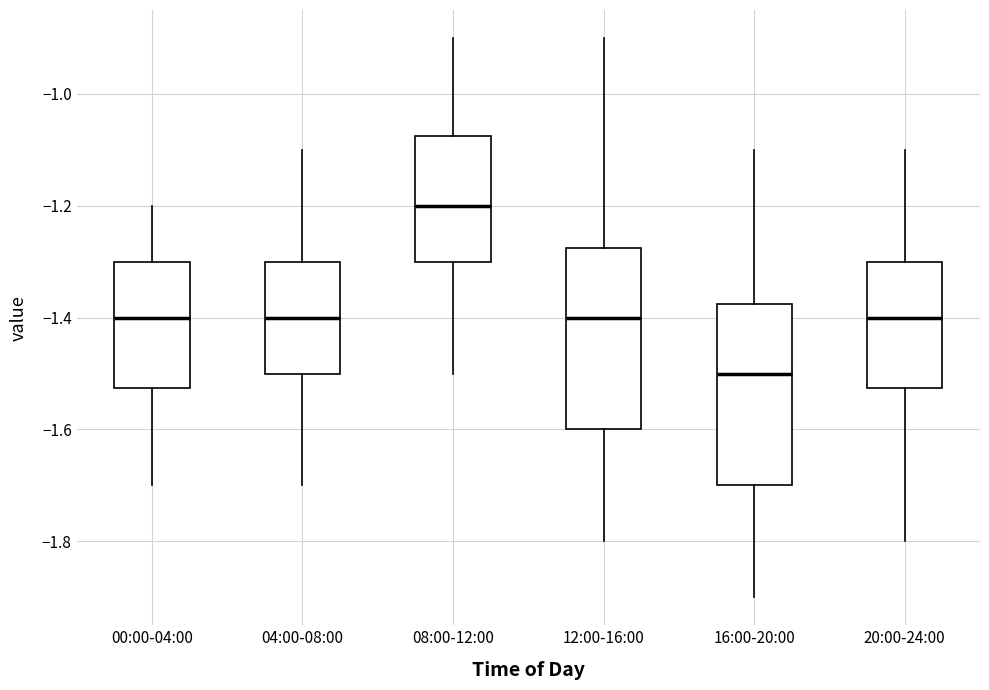

Which box's median line is the lowest?

16:00-20:00